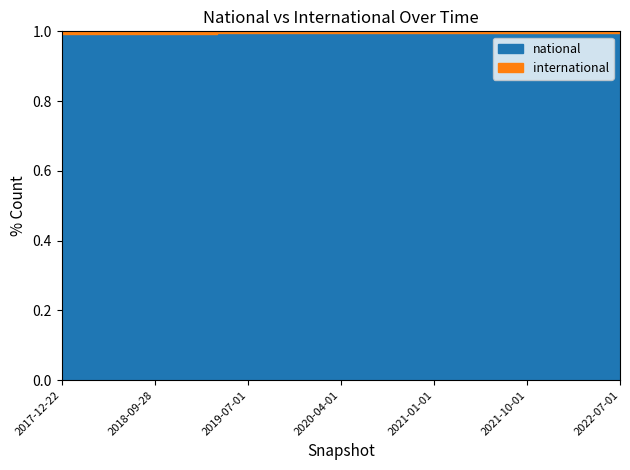

What value does the international series have at 2018-07-11?

1